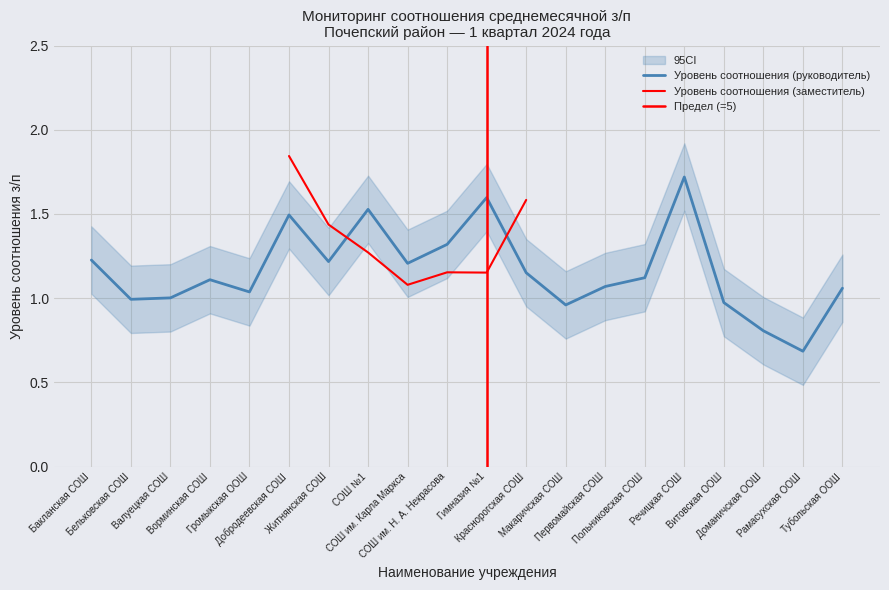

What is the minimum value shown in the chart?

0.7